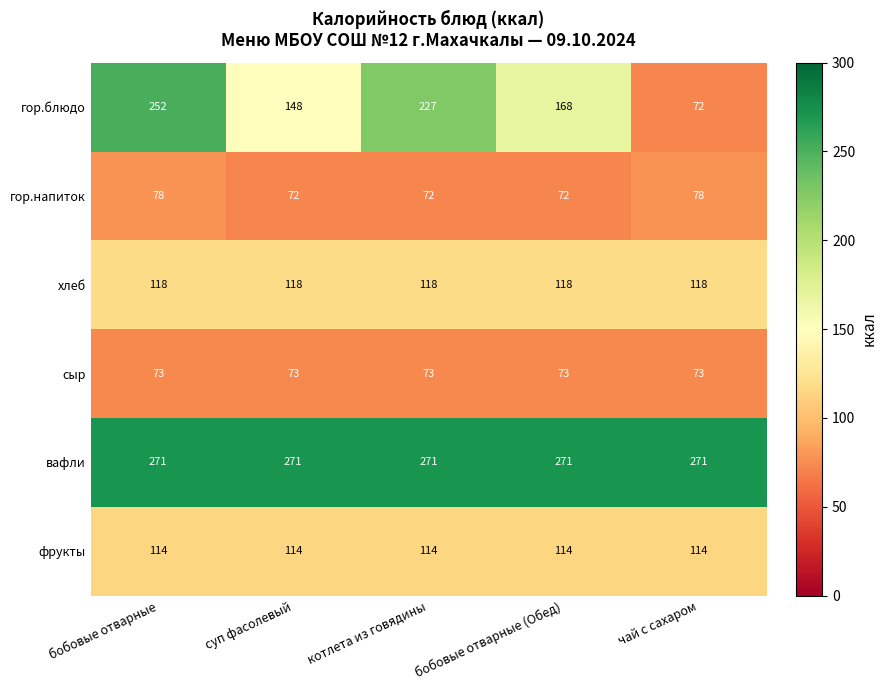

What is the difference between the maximum and second lowest values in the гор.напиток series?

6